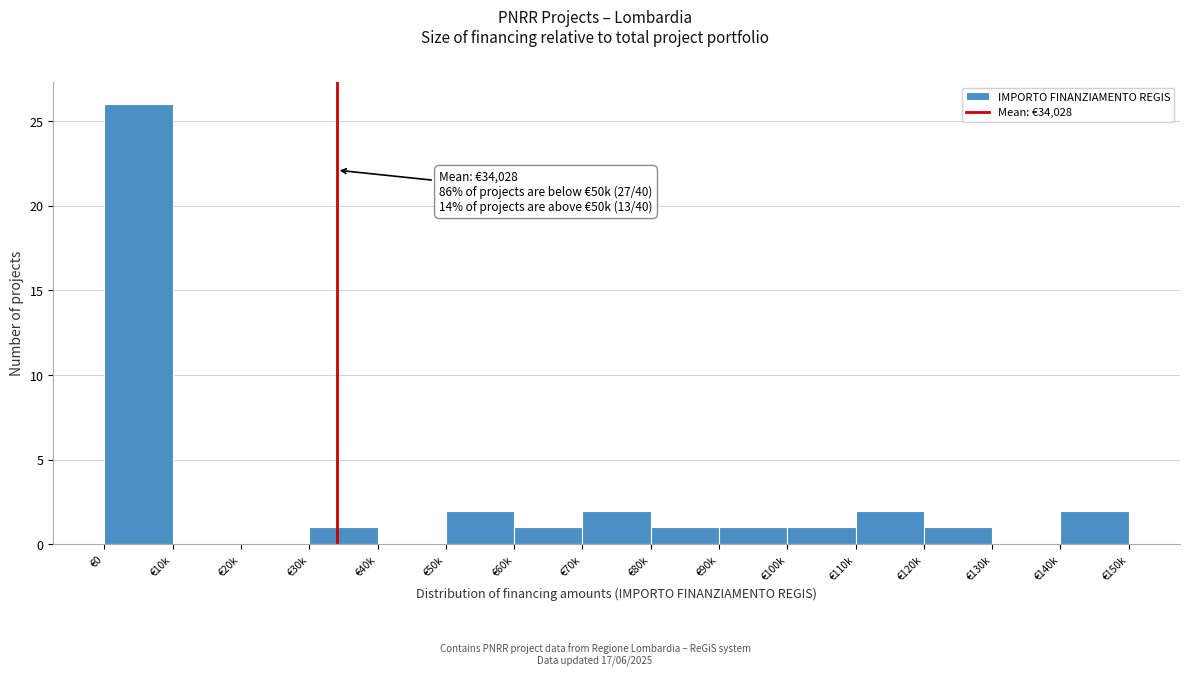

Reading left to right, extract all data points from this chart.

€0=26	€10k=0	€20k=0	€30k=1	€40k=0	€50k=2	€60k=1	€70k=2	€80k=1	€90k=1	€100k=1	€110k=2	€120k=1	€130k=0	€140k=2